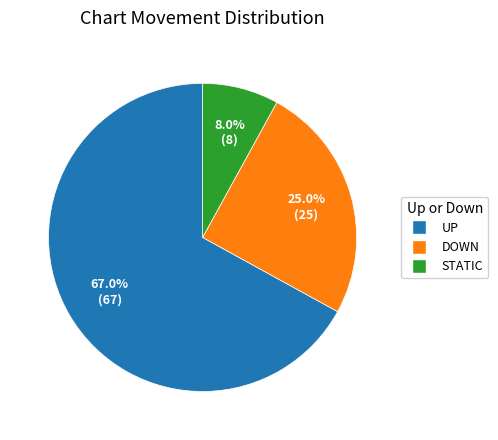

To the nearest percent, what is the difference between the largest and smallest slice percentages?

59%